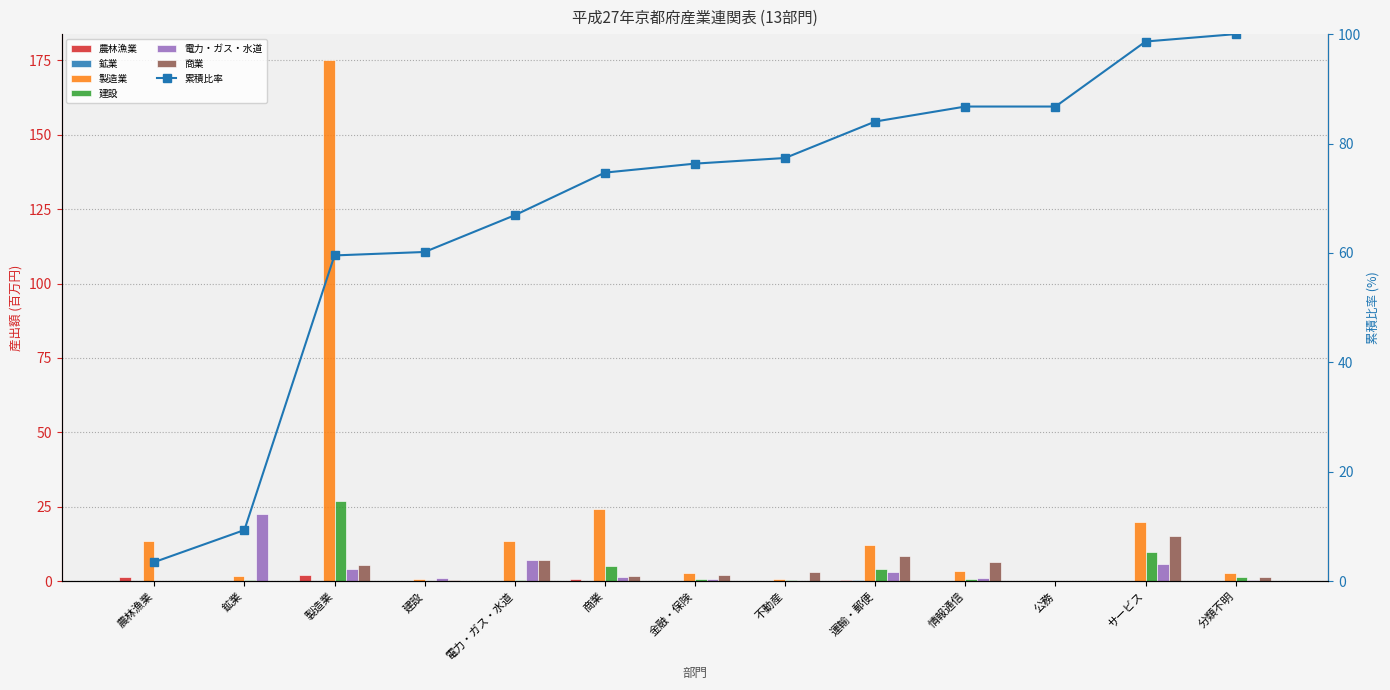

How many bars are there in total?

78